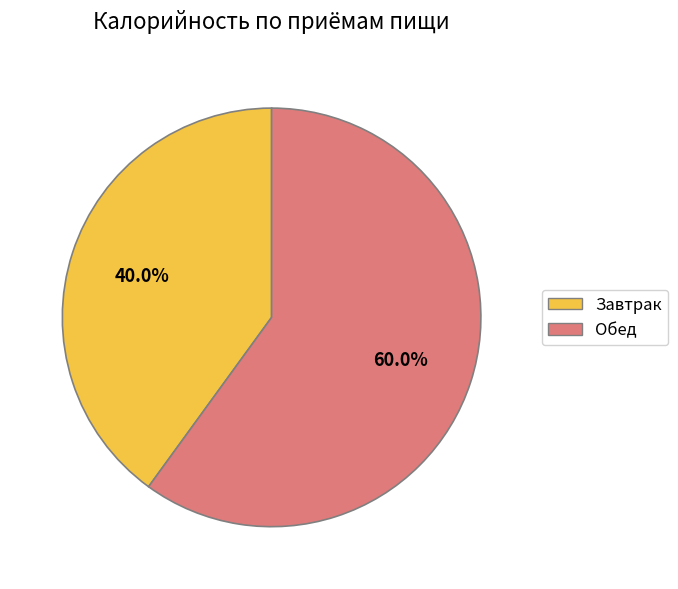

What is the majority slice?

Обед